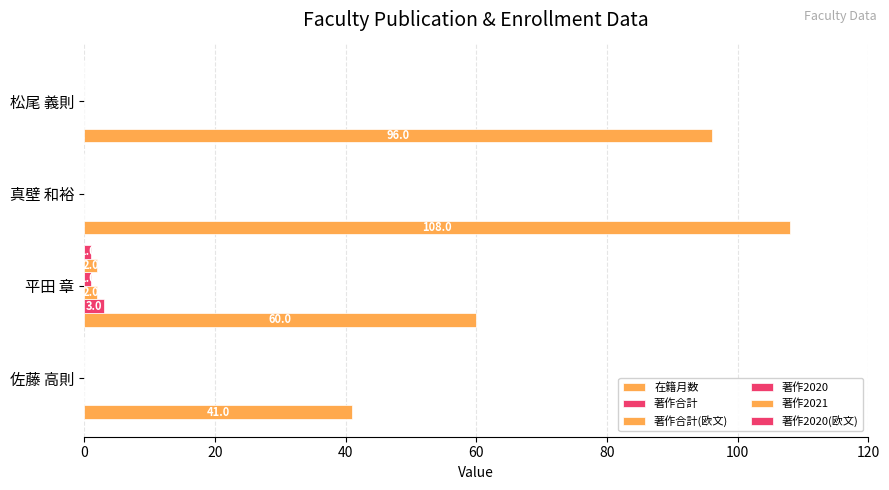

List the series in order of their peak value, highest first.

在籍月数, 著作合計, 著作合計(欧文), 著作2021, 著作2020, 著作2020(欧文)